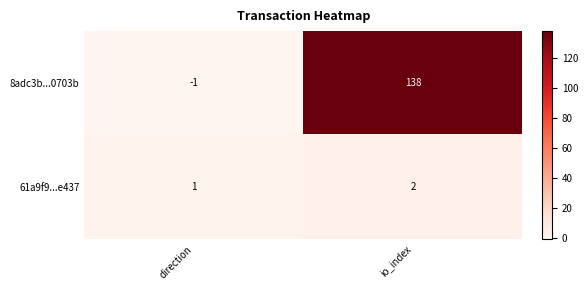

What is the difference between the highest and lowest values at direction?

2